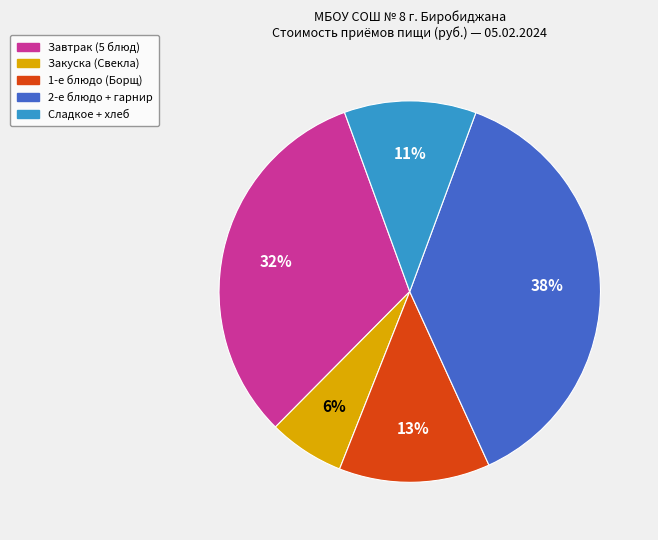

To the nearest percent, what is the average slice percentage?

20%